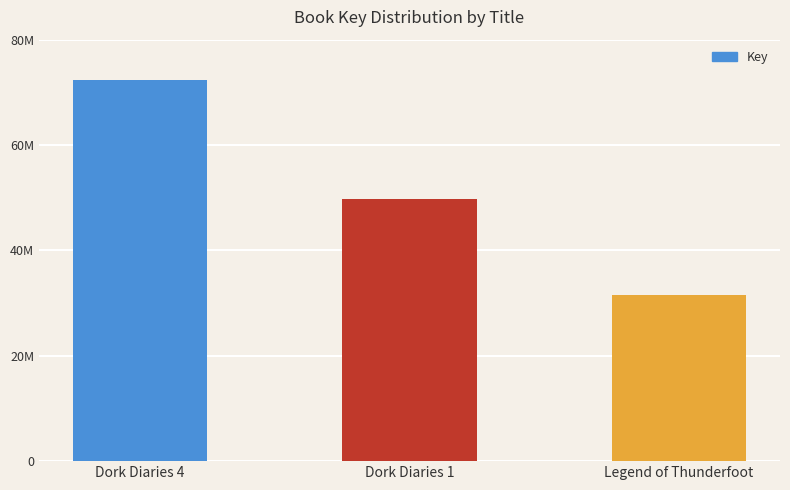

What is the minimum value shown in the chart?

31498091